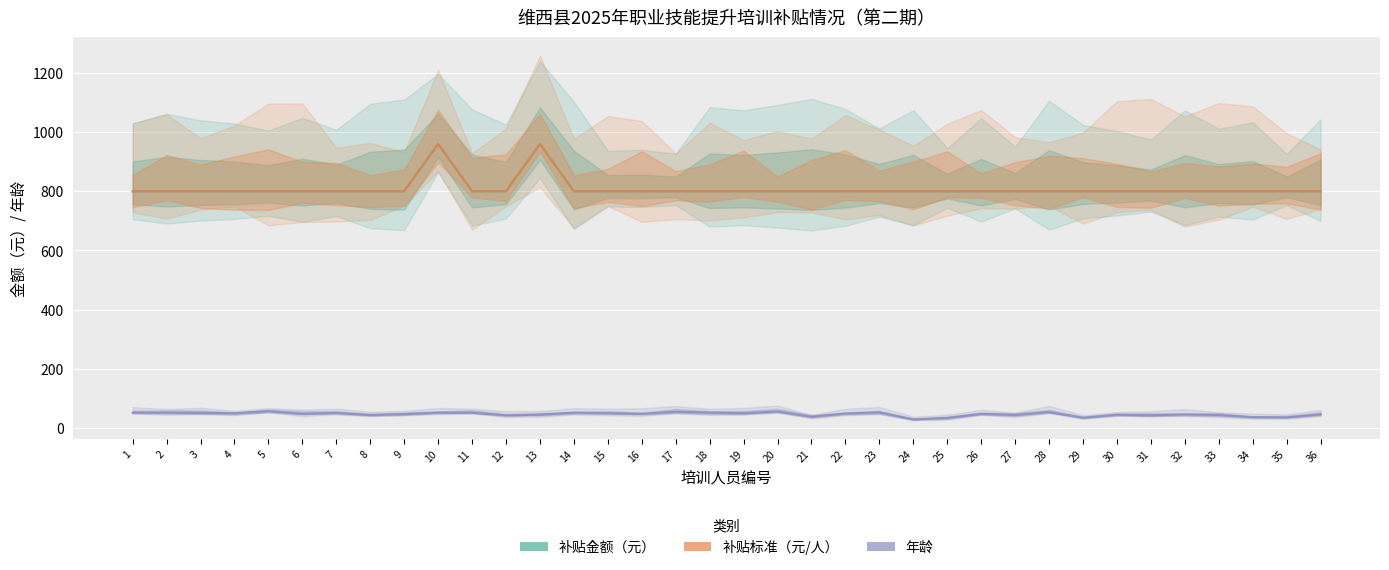

What is the difference between the 年龄 values at 12 and 15?

7